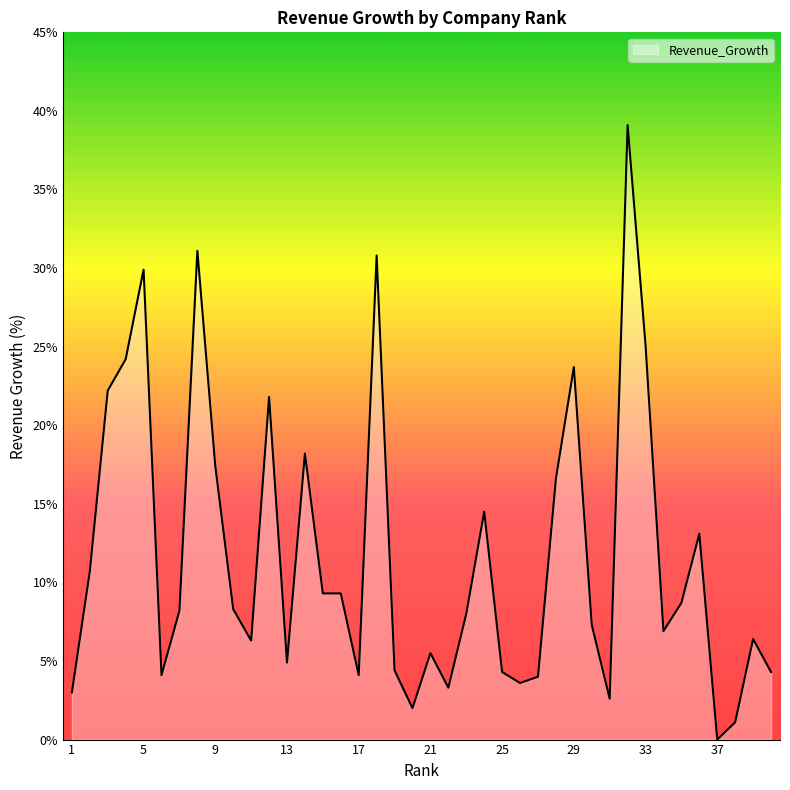

What is the greatest value displayed?

39.1